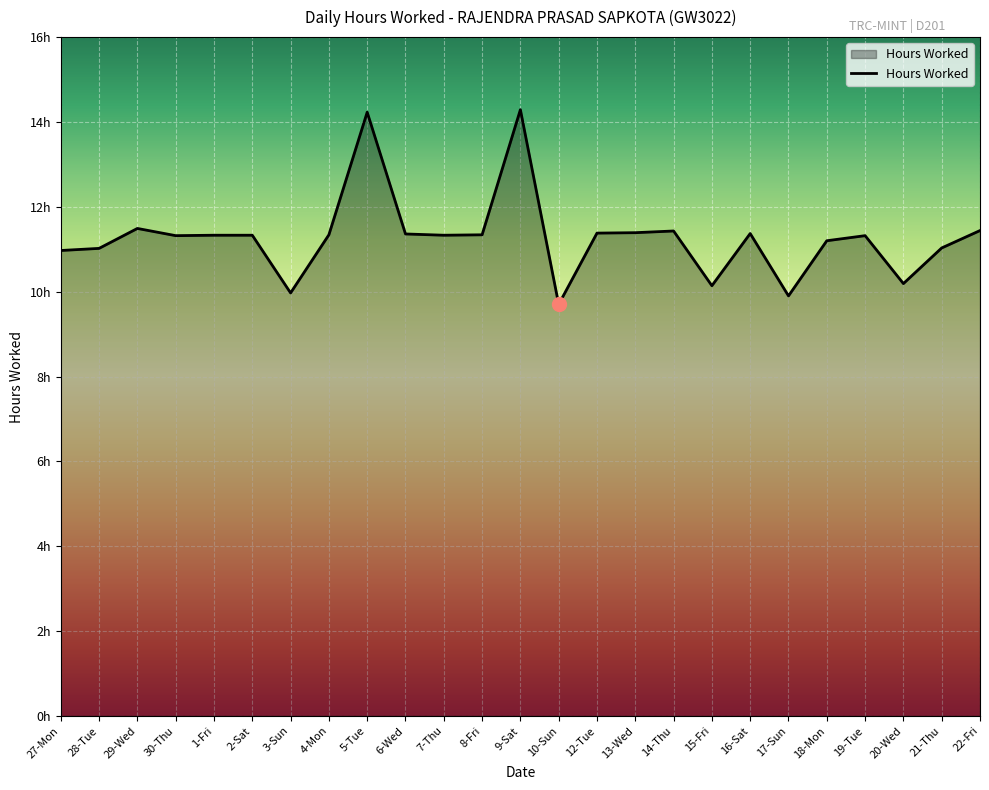

What is the value of the 6th point from the left?

11.3